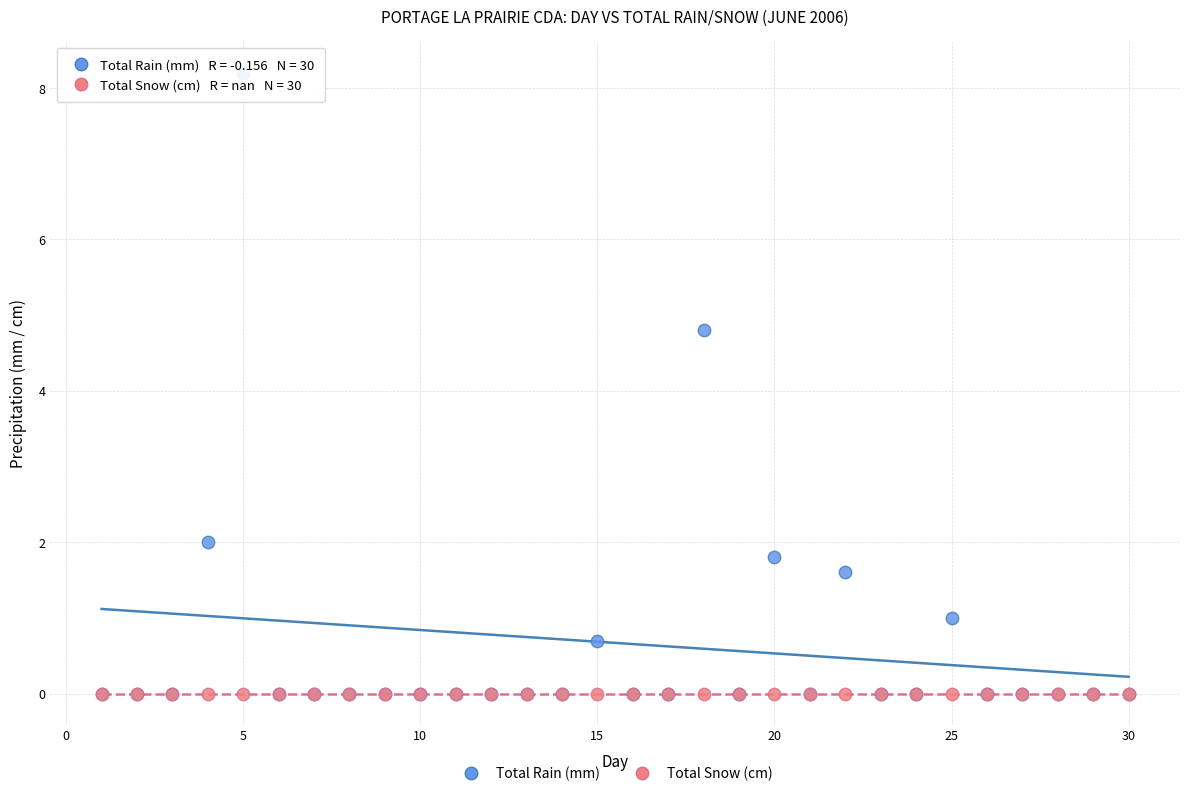

Across all series, what Y value is closest to 4?

4.8